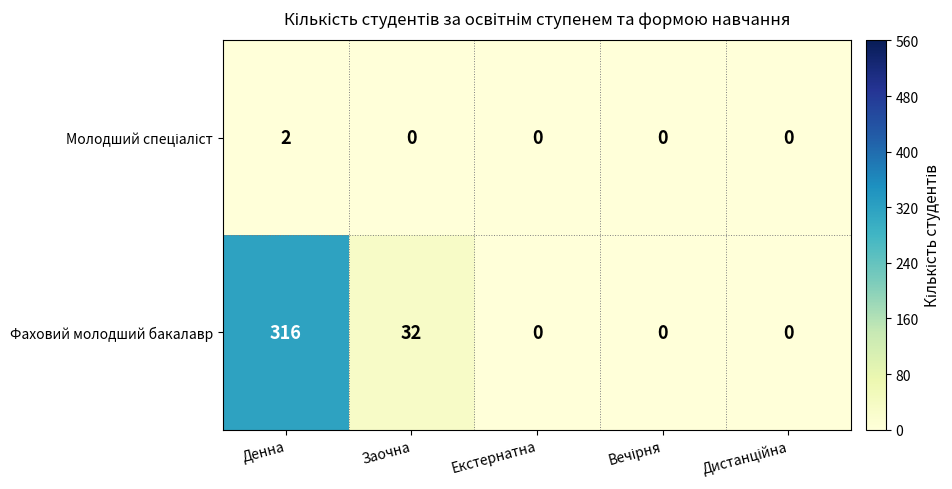

The Фаховий молодший бакалавр series shows 0 at Екстернатна. True or false?

True